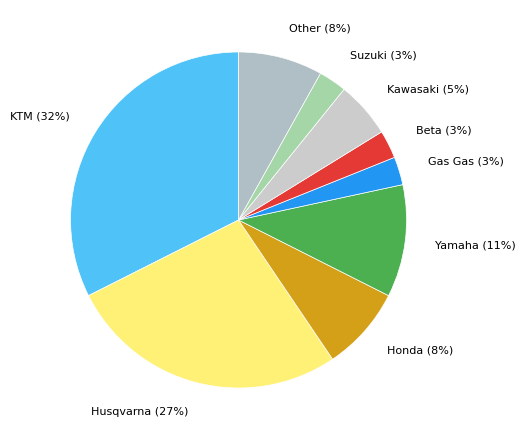

Is there a majority slice in this chart?

No